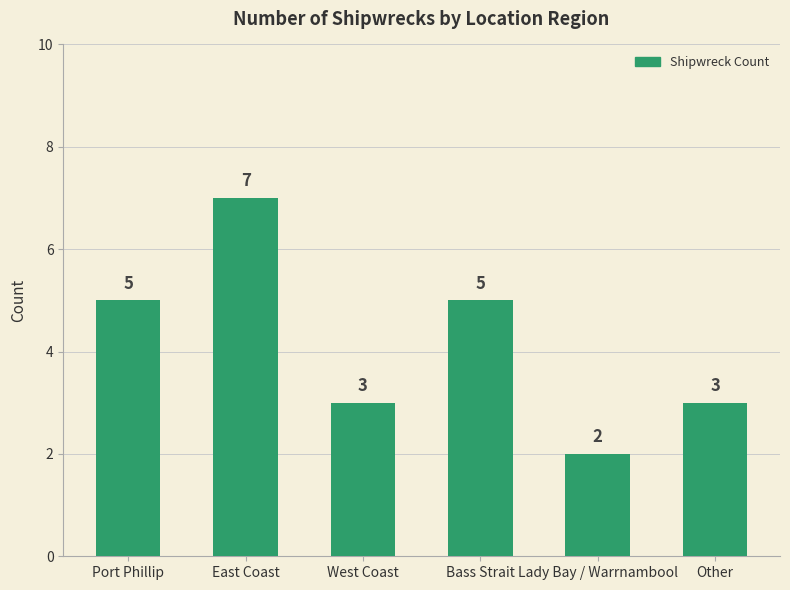

What is the value of the 6th bar from the left?

3